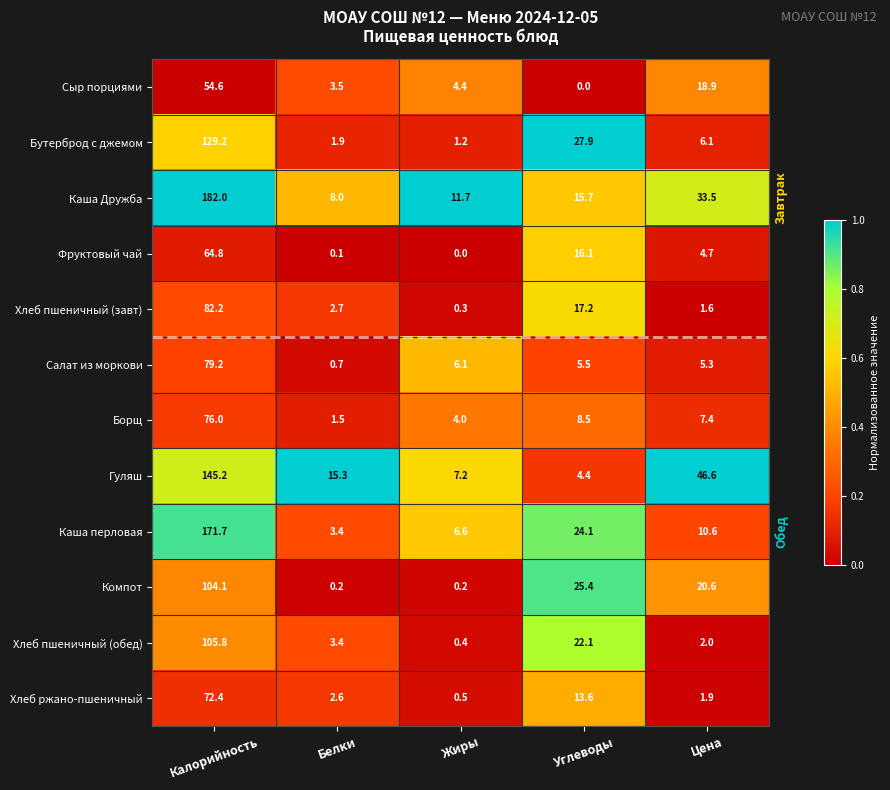

Between Белки and Цена, which series saw the biggest shift?

Гуляш